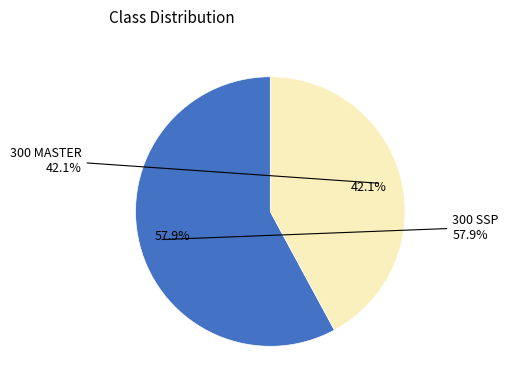

The 300 SSP slice represents 50% of the pie. True or false?

False